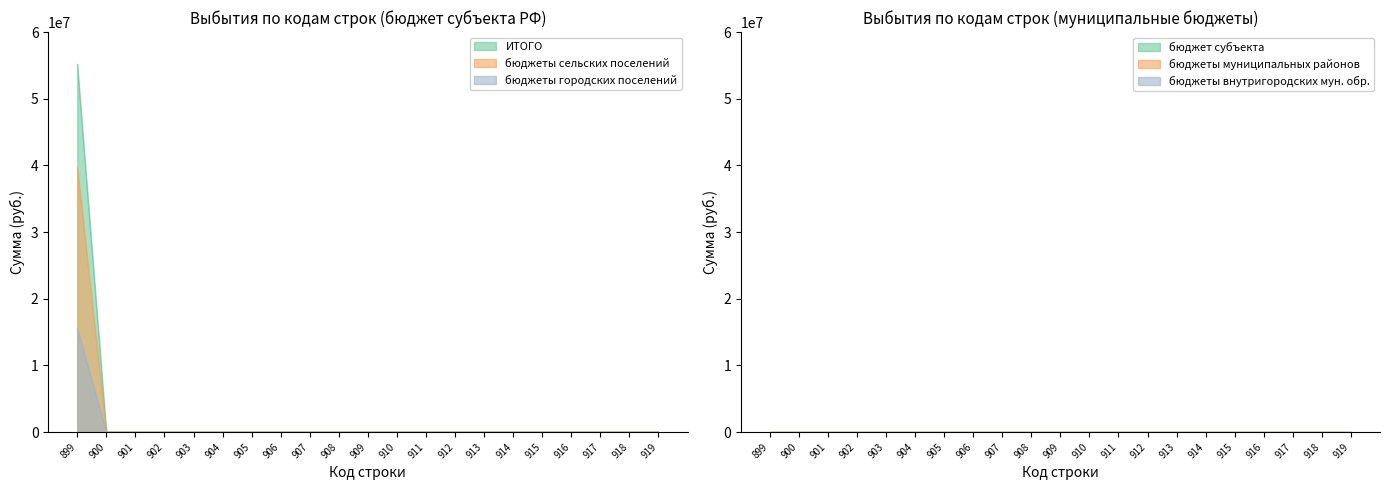

Does the chart have visible grid lines?

No